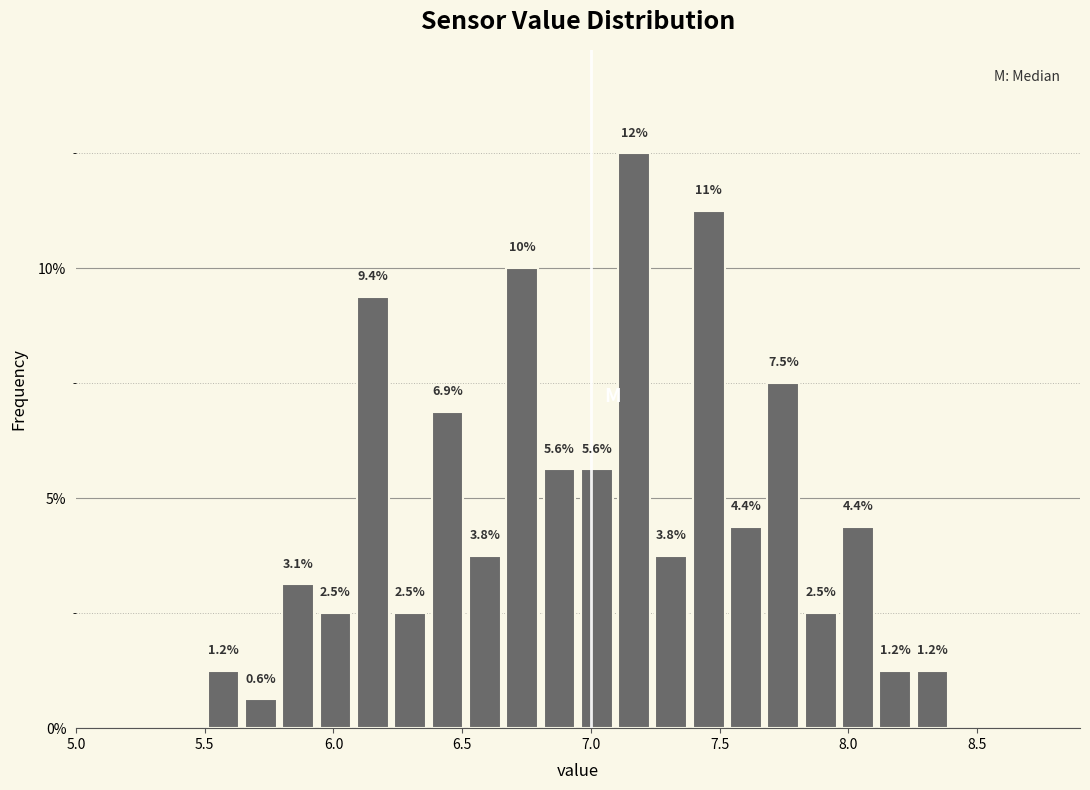

Read against the x-axis, roughly where is the centre of the tallest bar?

7.15